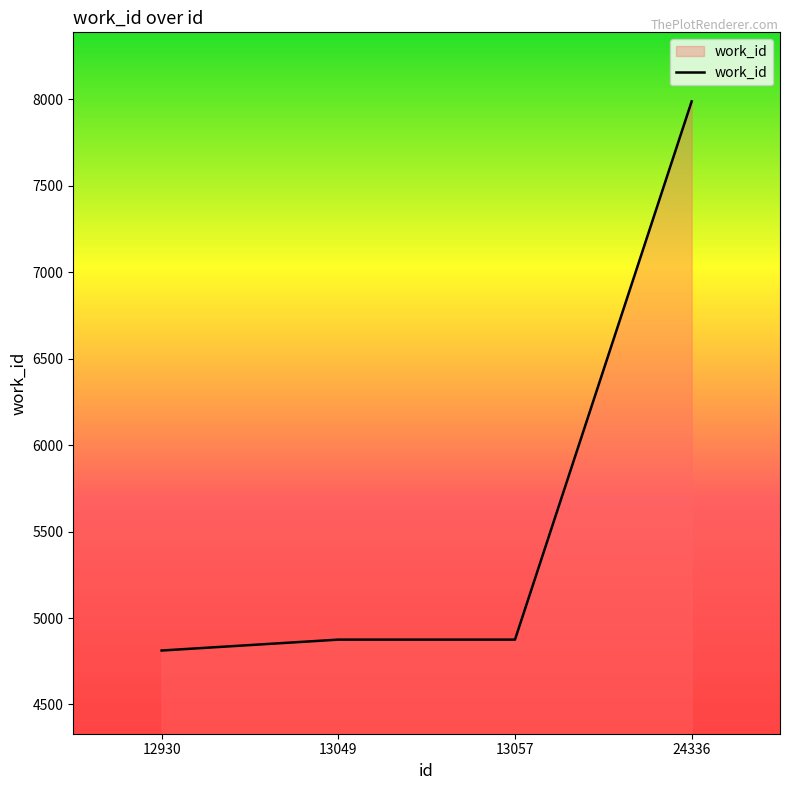

True or false: the data has more than 1 interior local peaks.

False